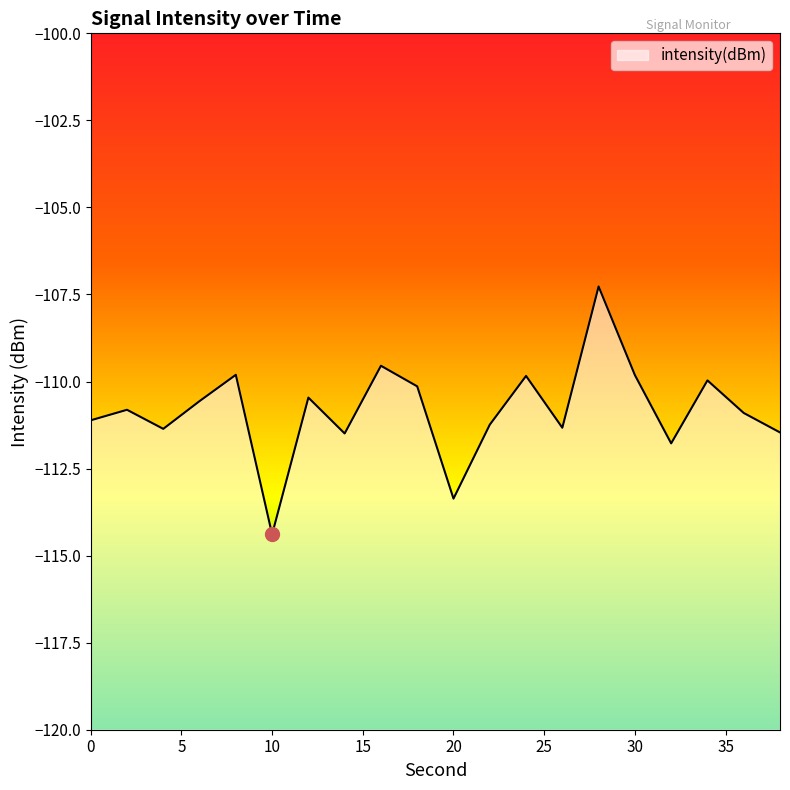

Reading right to left, list all the values displayed in this chart.

-111.5	-110.9	-110.0	-111.8	-109.8	-107.3	-111.3	-109.8	-111.2	-113.4	-110.1	-109.5	-111.5	-110.5	-114.4	-109.8	-110.6	-111.4	-110.8	-111.1